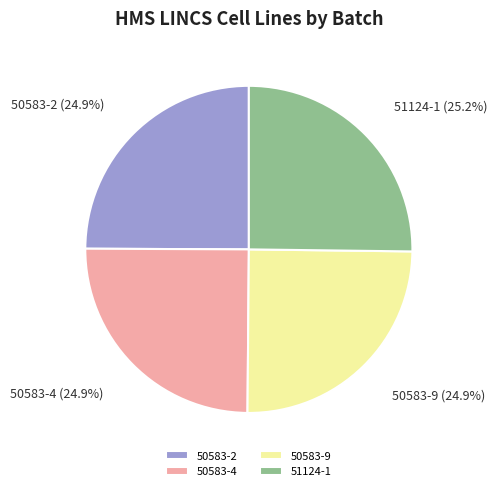

How much of the chart is everything except 50583-4?

75.1%